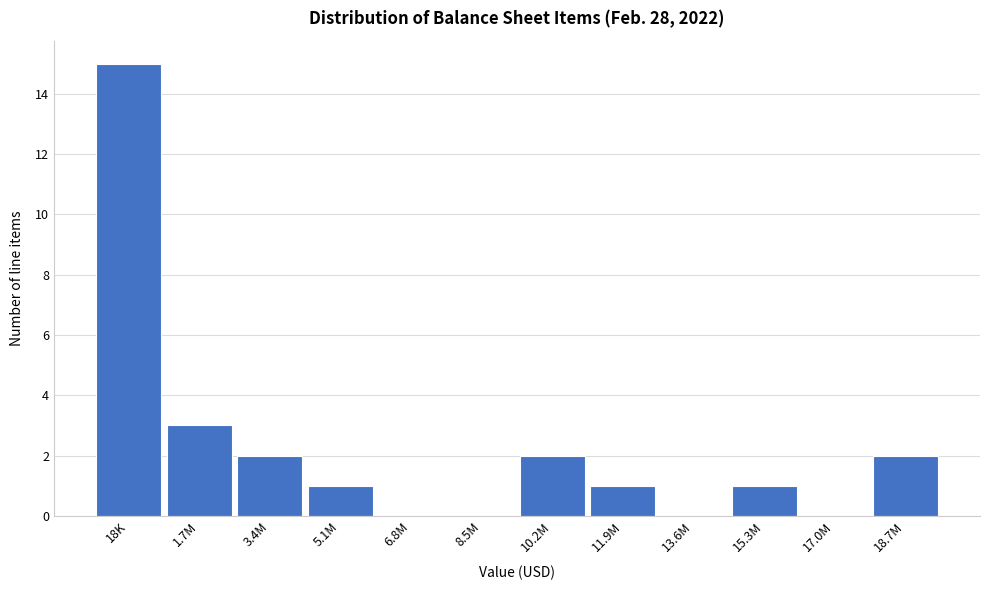

Reading left to right, extract all data points from this chart.

18K=15	1.7M=3	3.4M=2	5.1M=1	6.8M=0	8.5M=0	10.2M=2	11.9M=1	13.6M=0	15.3M=1	17.0M=0	18.7M=2